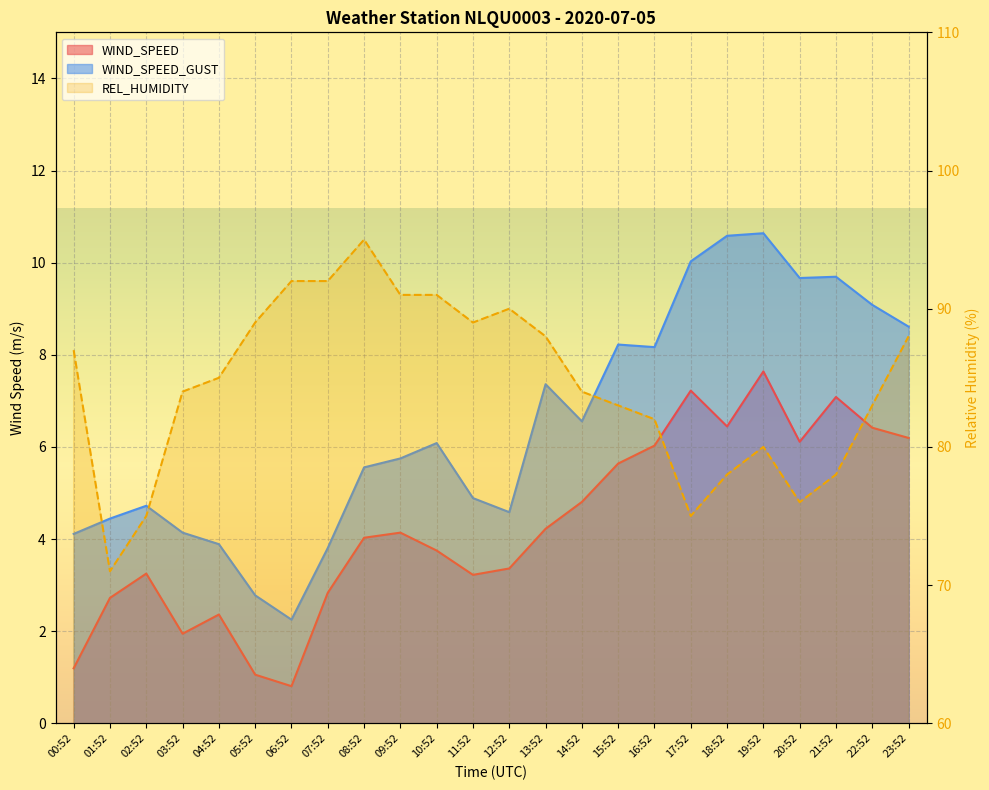

At which label does REL_HUMIDITY reach its peak?

08:52